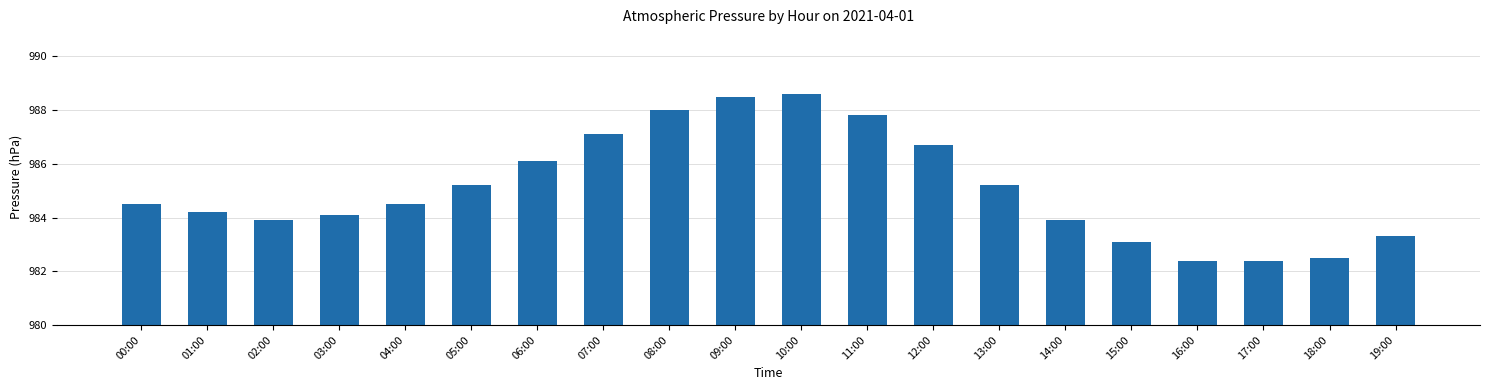

What is the greatest value displayed?

988.6